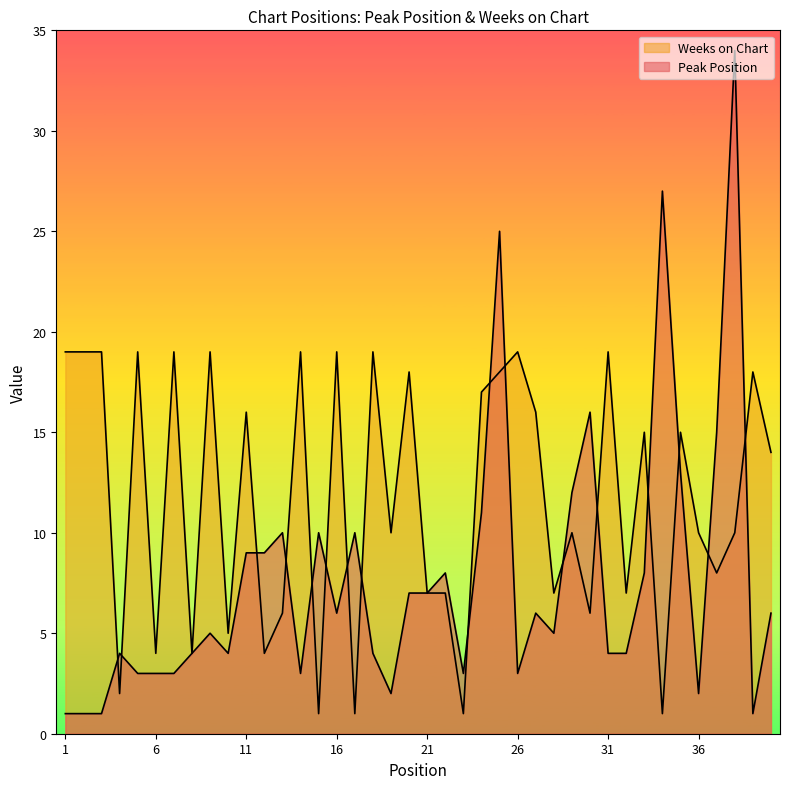

What is the value of the Weeks on Chart point at the 35th from the left?

15